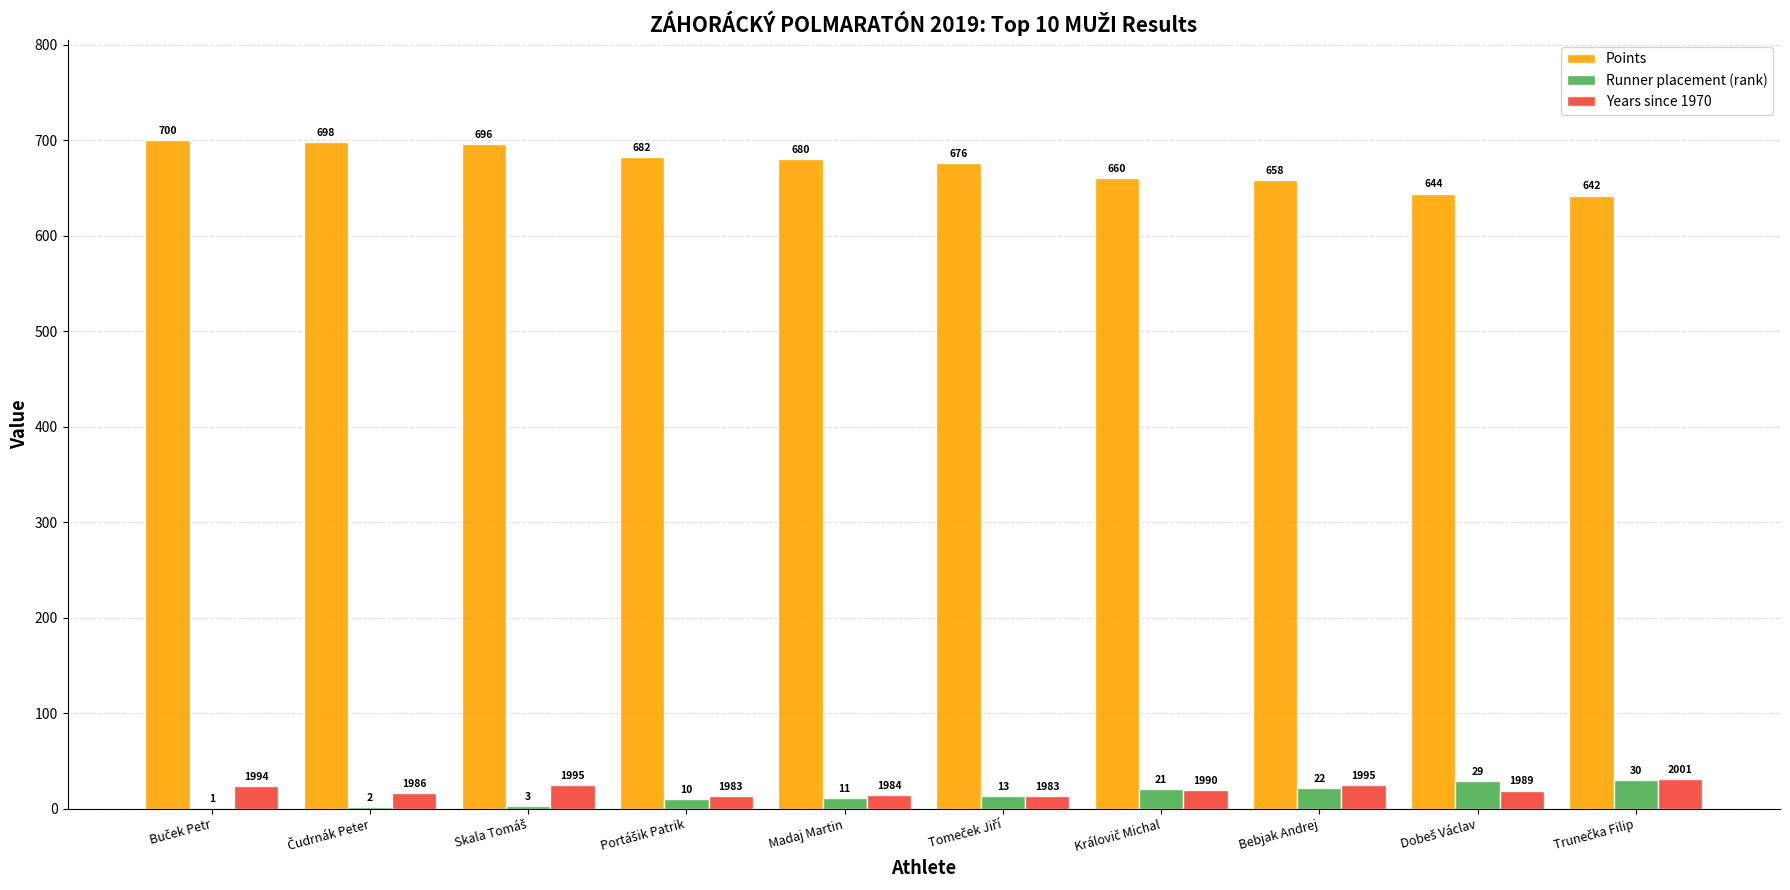

What is the sum of all Years since 1970 values?

200